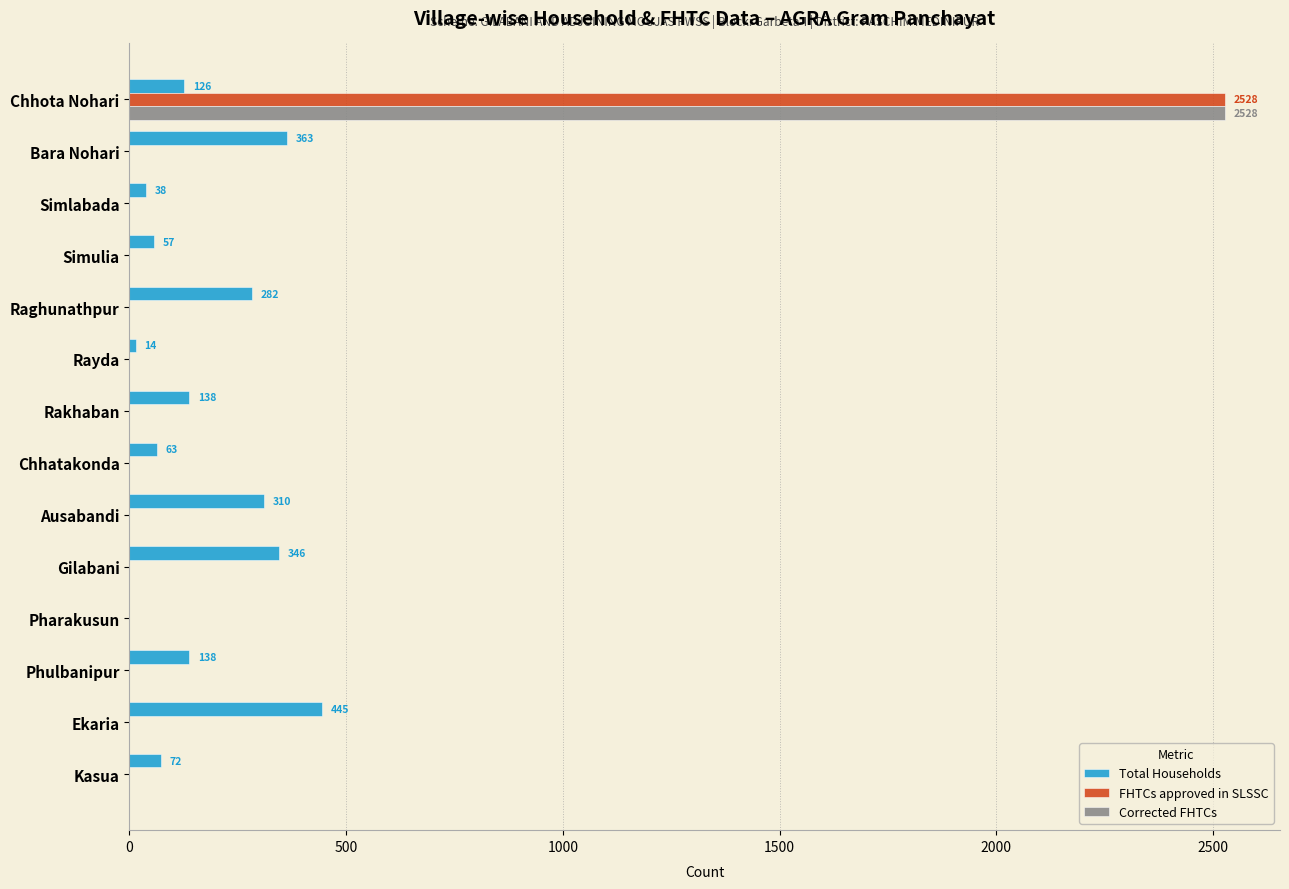

The FHTCs approved in SLSSC series shows 1094 at Ausabandi. True or false?

False